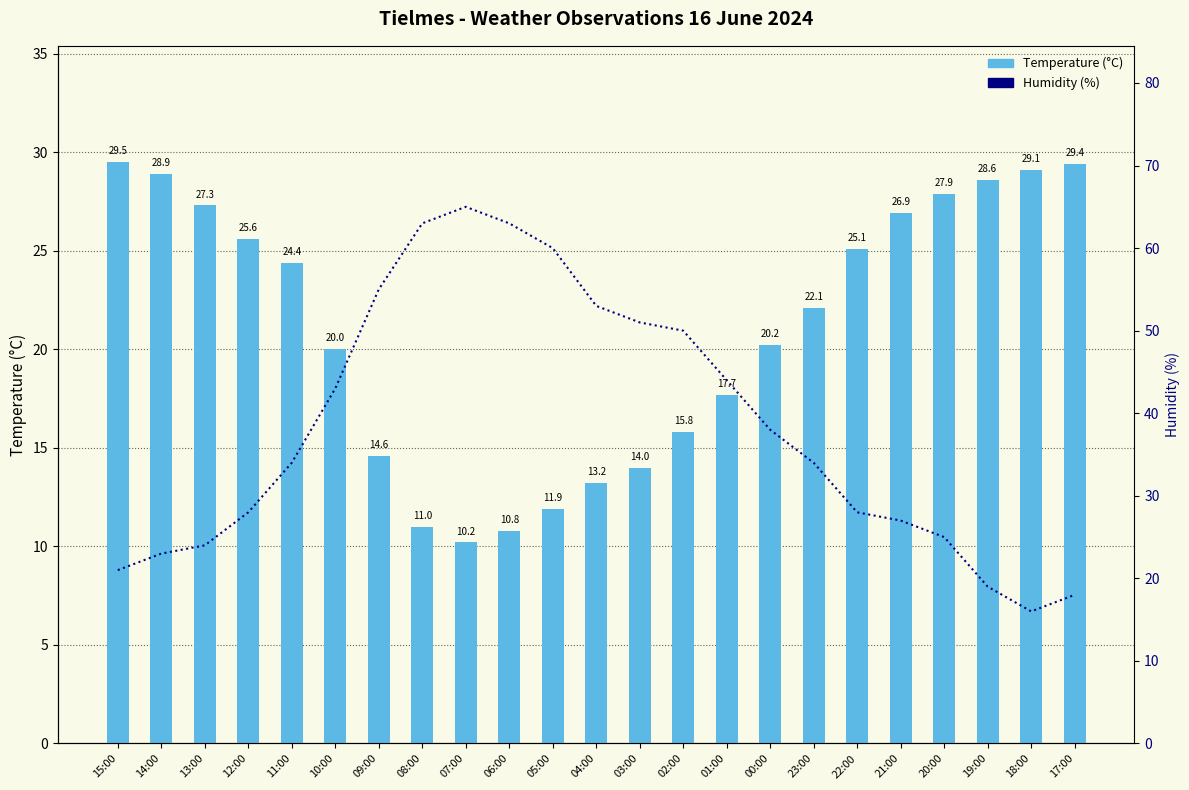

What is the average value of the Temperature (C) series?

21.1